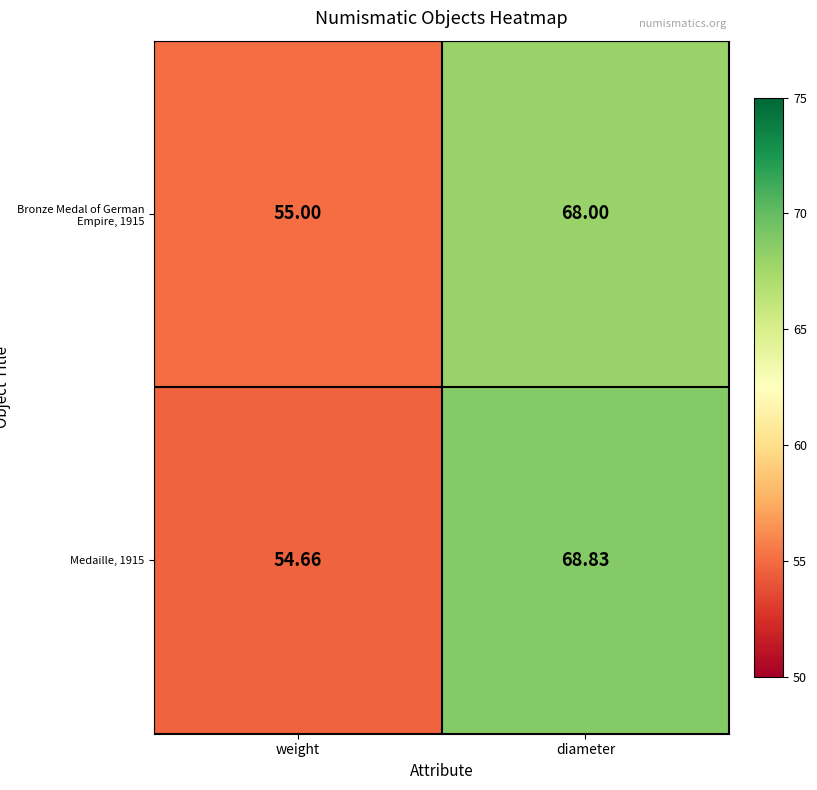

Where is Medaille, 1915 nearest to the value 61?

weight